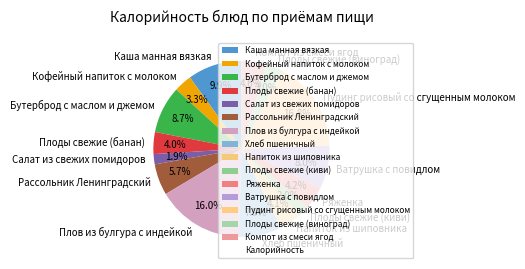

True or false: Каша манная вязкая accounts for 22% of the total.

False